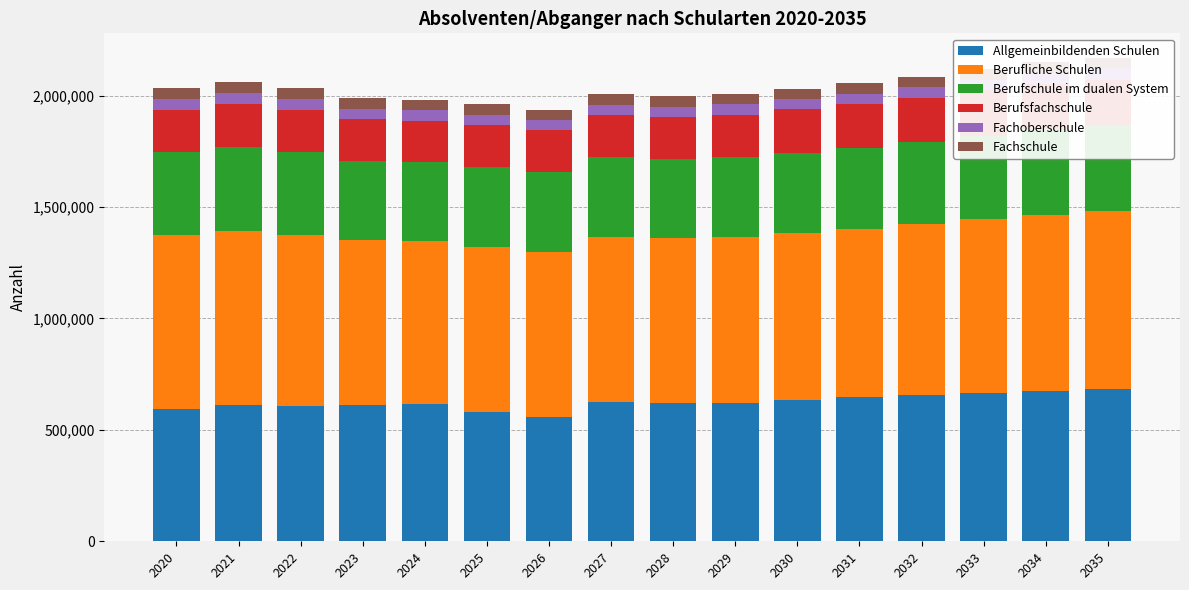

How many bars are there in total?

96